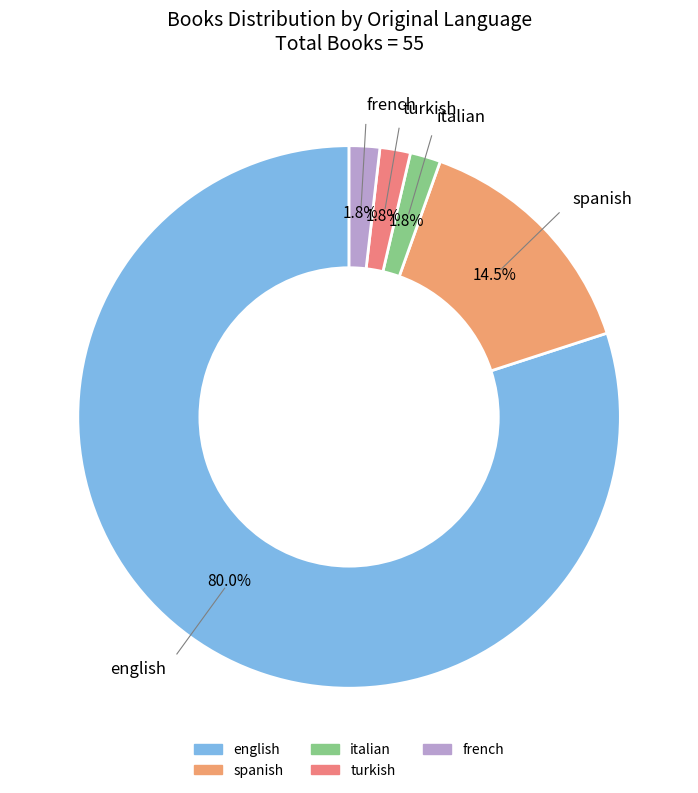

What percentage is the english slice, to the nearest percent?

80%